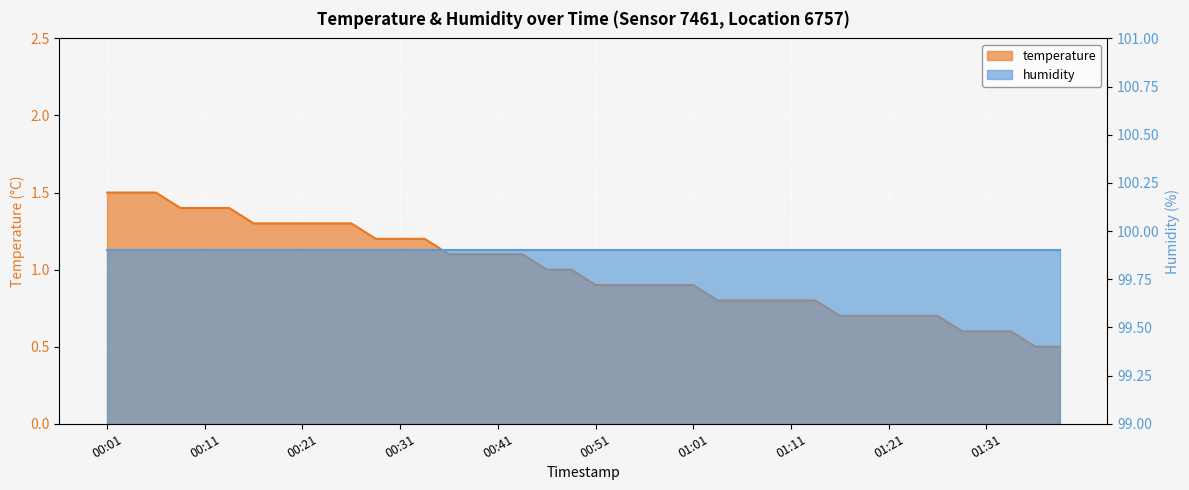

Is it true that the value at 00:34 is 1.2?

True